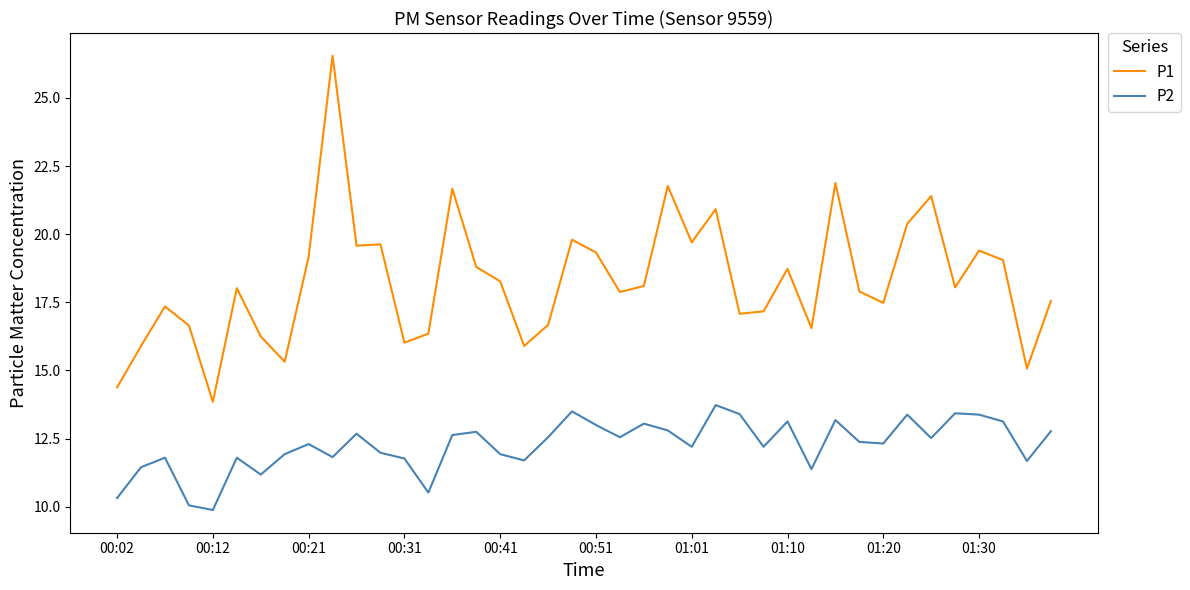

Rank the series by their maximum value, from lowest to highest.

P2, P1